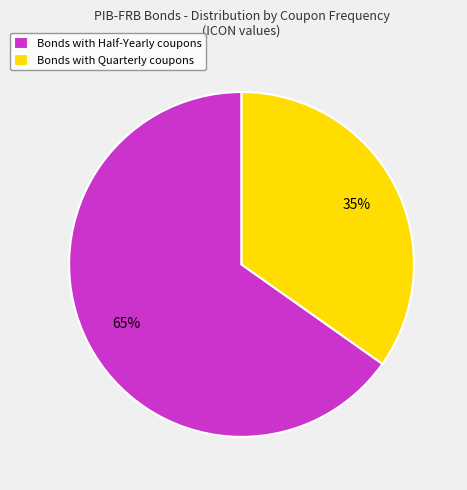

Which slice represents more than half of the pie?

Bonds with Half-Yearly coupons